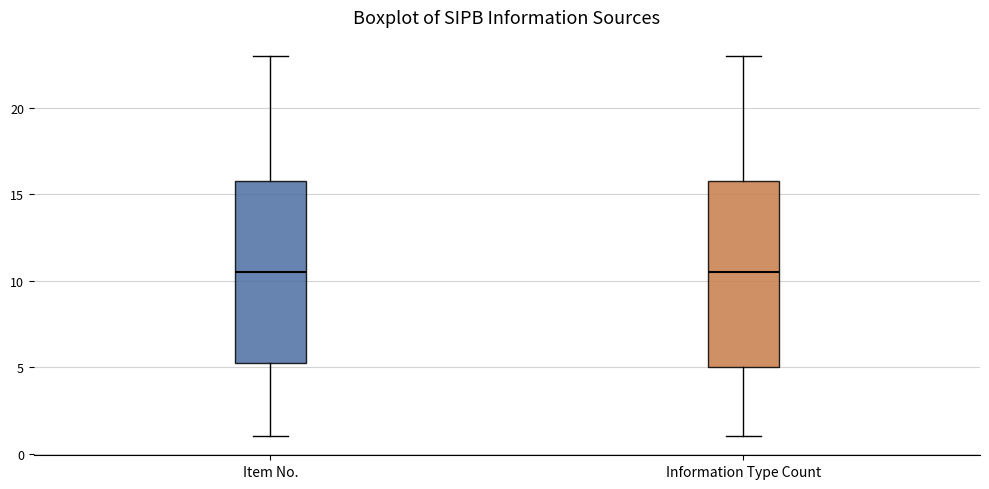

Reading left to right, read every box against the y-axis: the position of its median line, the range the box covers, and the ends of its whiskers. The values are not printed on the chart, so give them approximately, as read against the axis.

Item No.: median 10.5, box 5.0 to 16.0, whiskers 1.0 to 23.0
Information Type Count: median 10.5, box 5.0 to 16.0, whiskers 1.0 to 23.0